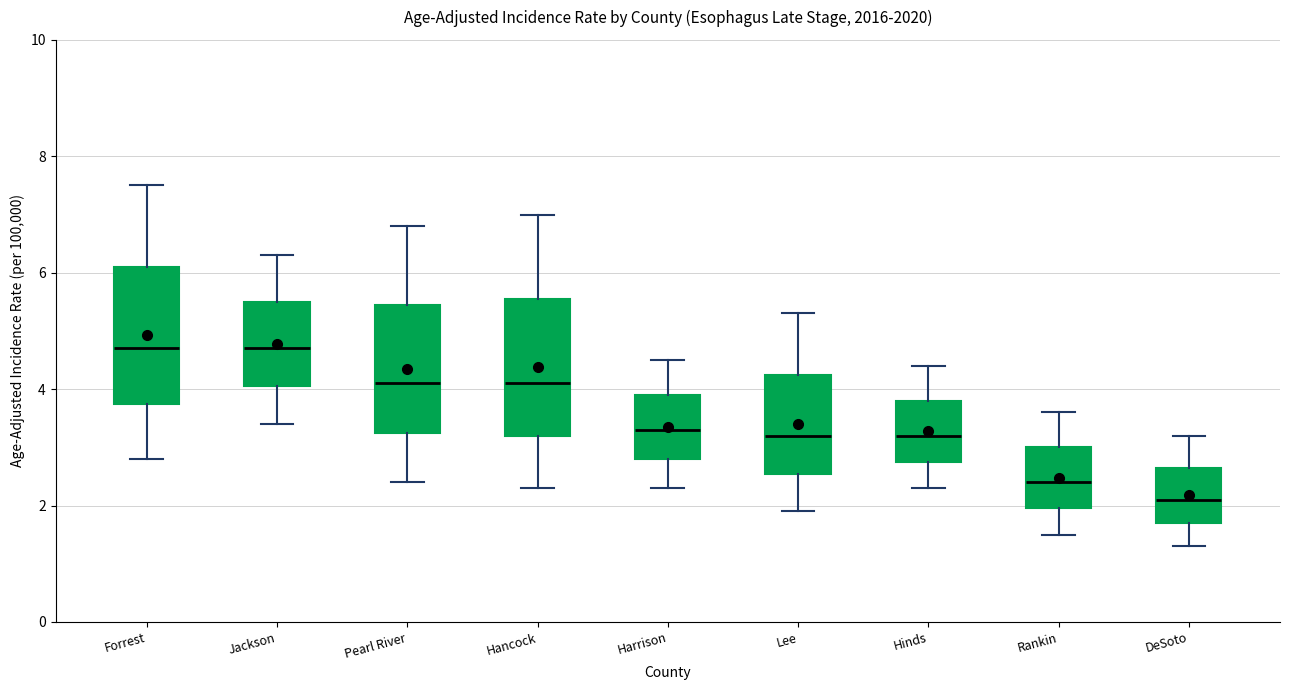

Reading left to right, read every box against the y-axis: the position of its median line, the range the box covers, and the ends of its whiskers. The values are not printed on the chart, so give them approximately, as read against the axis.

Forrest: median 4.8, box 3.8 to 6.2, whiskers 2.8 to 7.6
Jackson: median 4.8, box 4.0 to 5.6, whiskers 3.4 to 6.4
Pearl River: median 4.2, box 3.2 to 5.4, whiskers 2.4 to 6.8
Hancock: median 4.2, box 3.2 to 5.6, whiskers 2.4 to 7.0
Harrison: median 3.4, box 2.8 to 4.0, whiskers 2.4 to 4.6
Lee: median 3.2, box 2.6 to 4.2, whiskers 2.0 to 5.4
Hinds: median 3.2, box 2.8 to 3.8, whiskers 2.4 to 4.4
Rankin: median 2.4, box 2.0 to 3.0, whiskers 1.6 to 3.6
DeSoto: median 2.2, box 1.8 to 2.6, whiskers 1.4 to 3.2